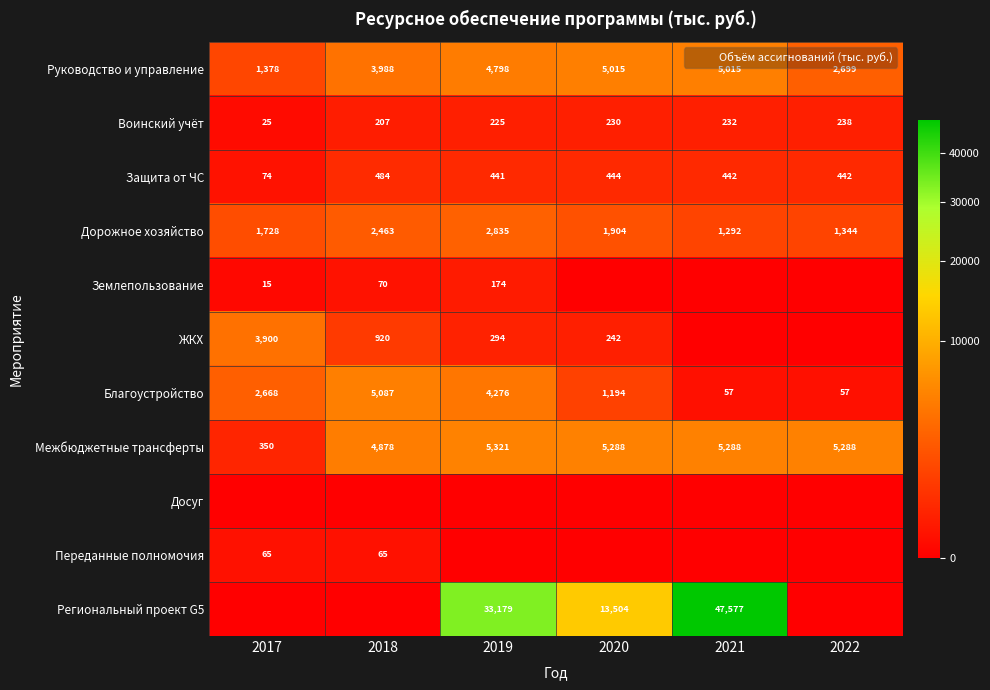

Count the number of data series in this chart.

11